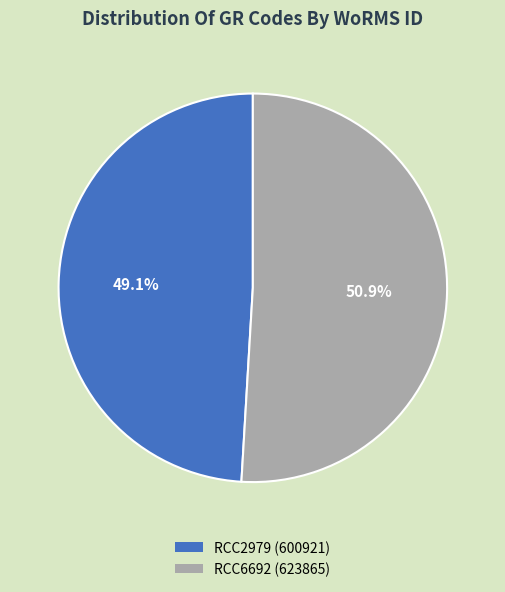

Count the number of slices in the pie.

2